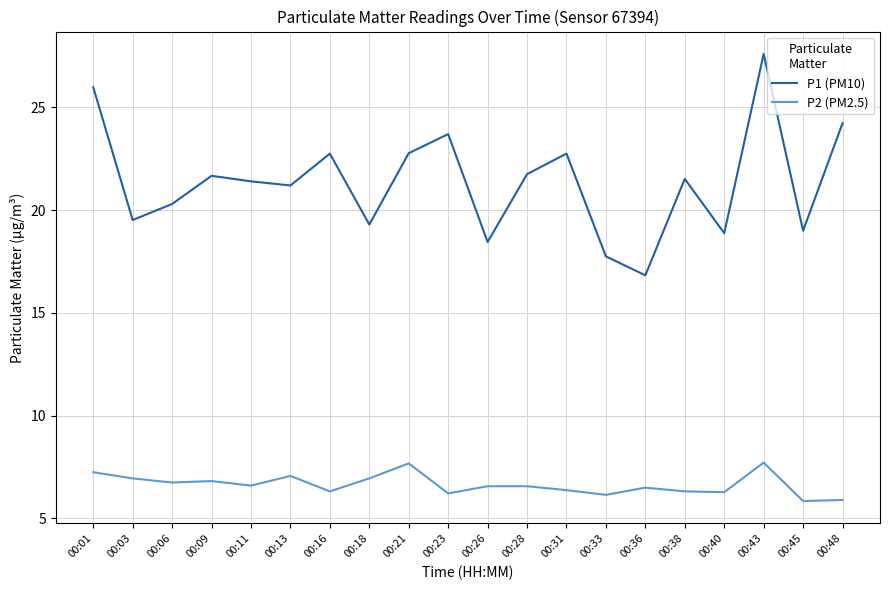

Is it true that P1 (PM10) equals 10.0 at 00:18?

False